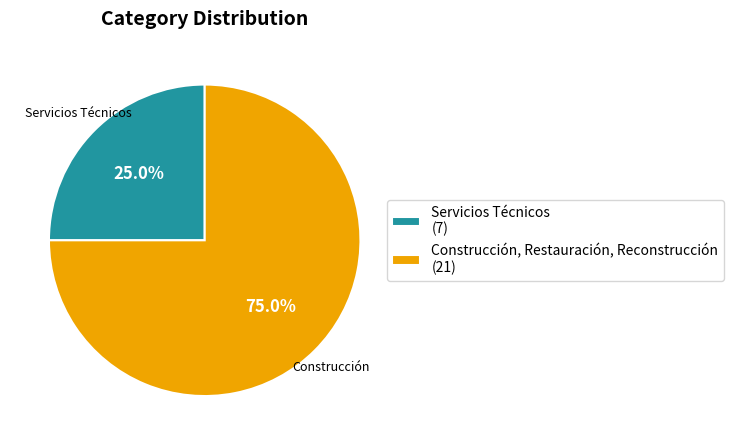

Is it true that Construcción, Restauración, Reconstrucción is 75% of the pie?

True